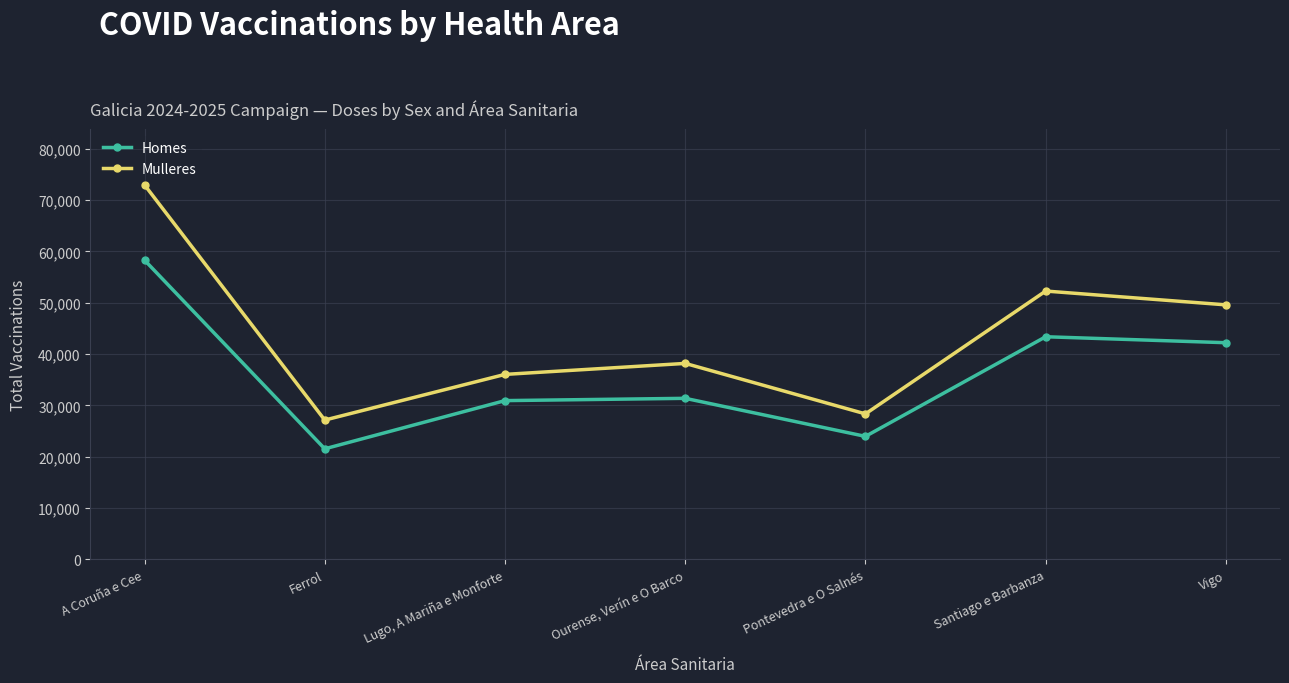

Is the value of Homes at Santiago e Barbanza greater than the value of Mulleres at Lugo, A Mariña e Monforte?

Yes